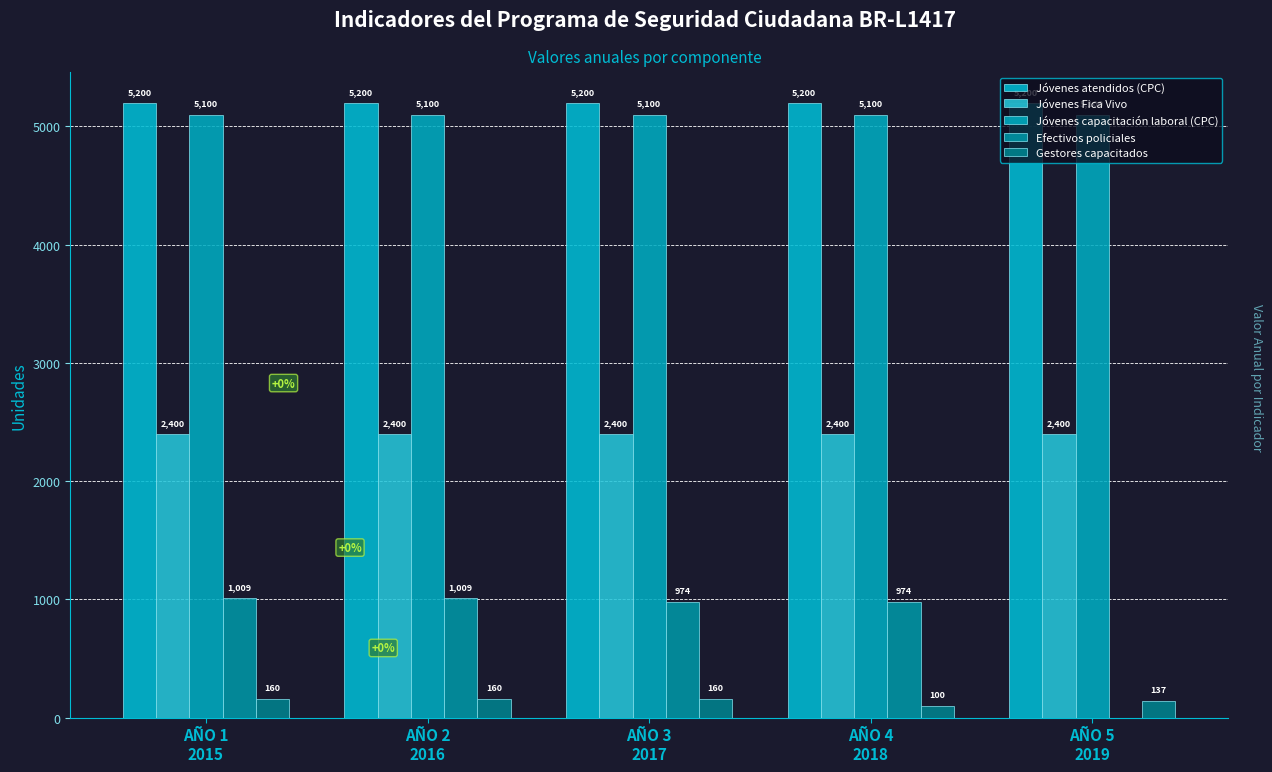

Does the chart contain stacked bars?

No